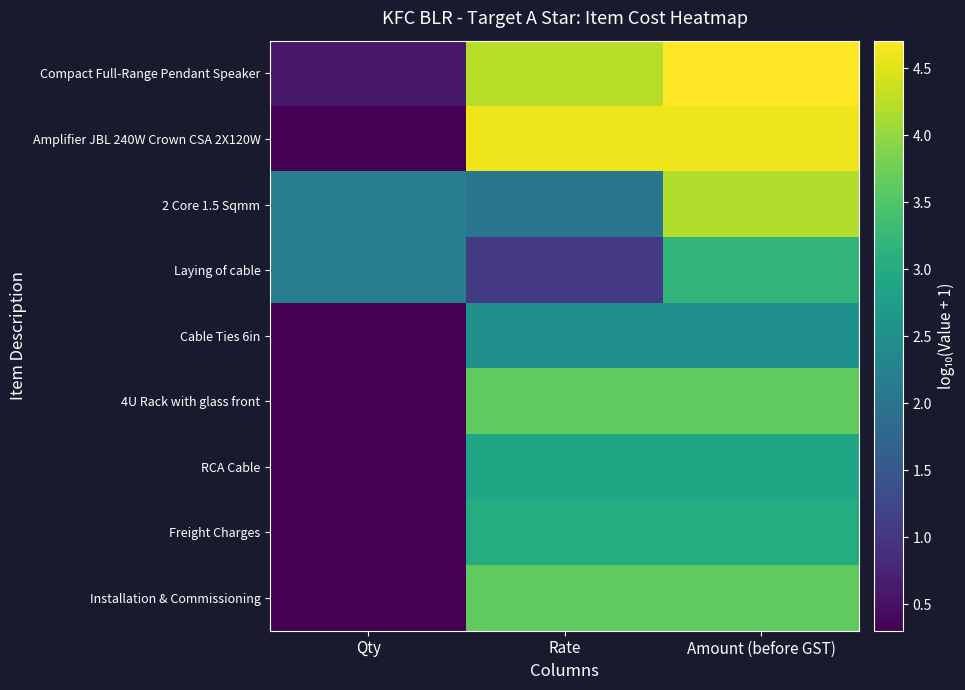

How many distinct data groups are displayed?

9